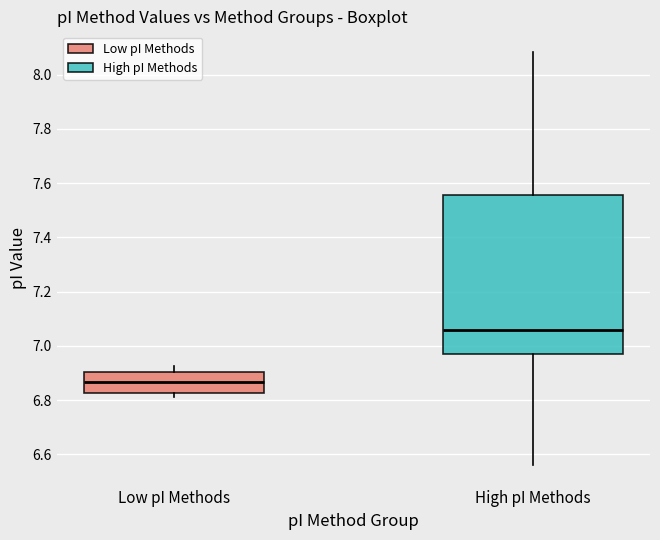

Which box's median line is the highest?

High pI Methods